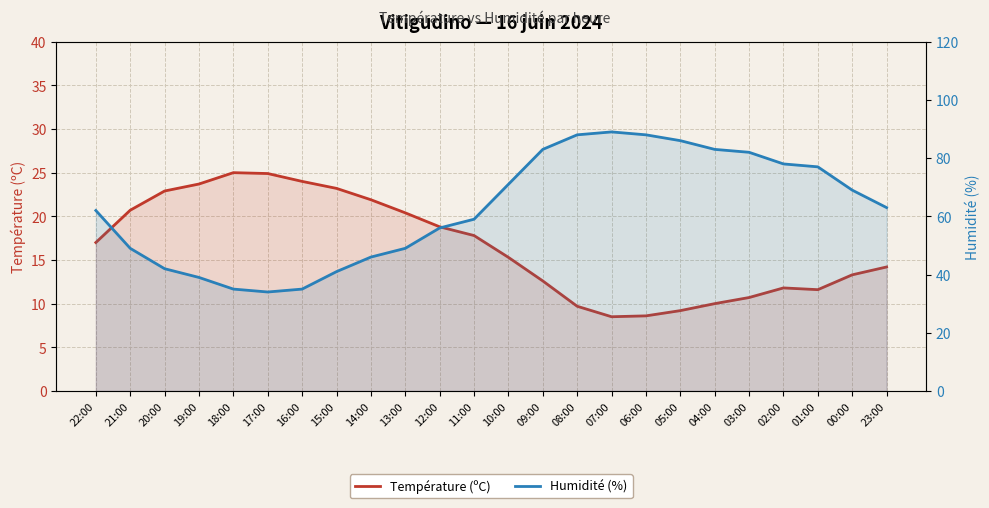

At which category does Température (ºC) reach its first local valley?

07:00